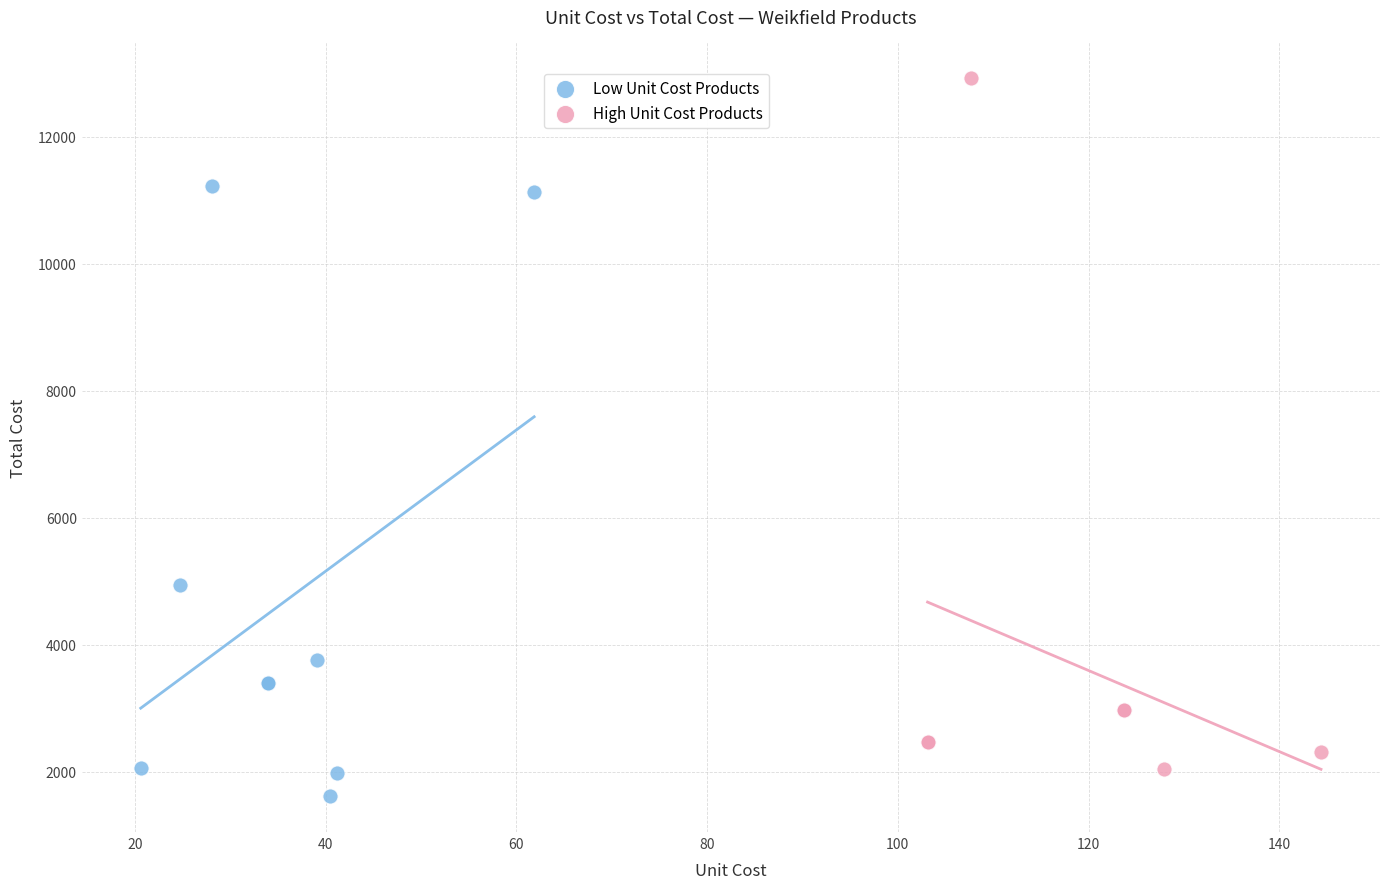

Which series reaches the maximum Y coordinate?

High Unit Cost Products